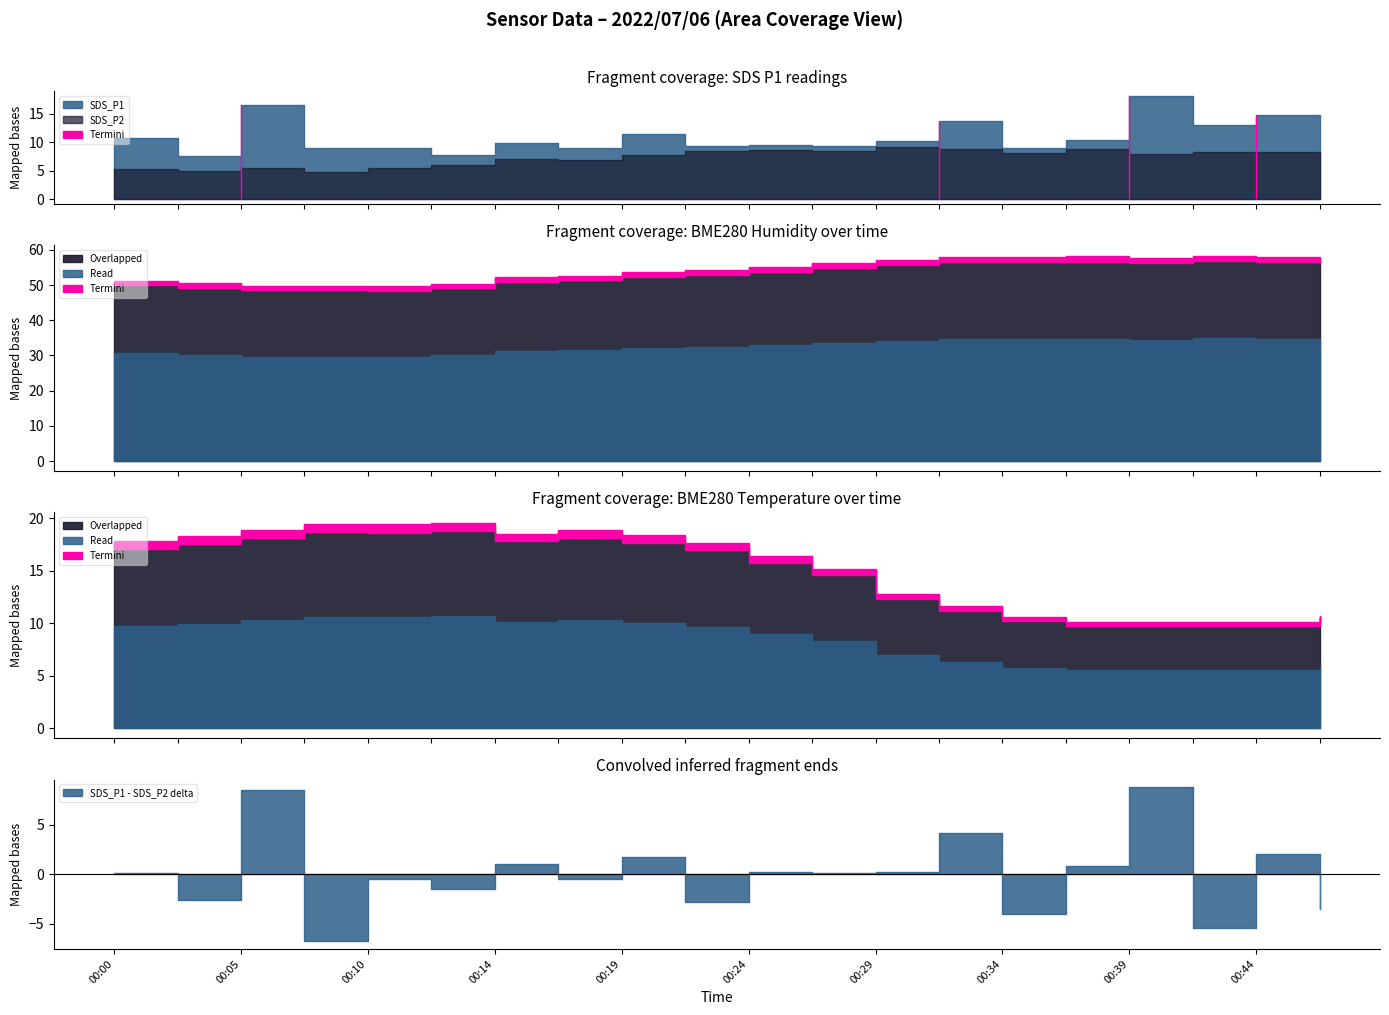

At which label does BME280_humidity reach its peak?

00:41